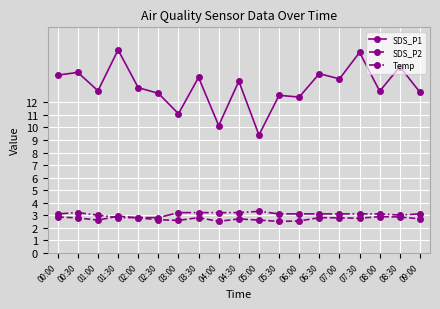

Is it true that SDS_P1 equals 21.3 at 00:30?

False